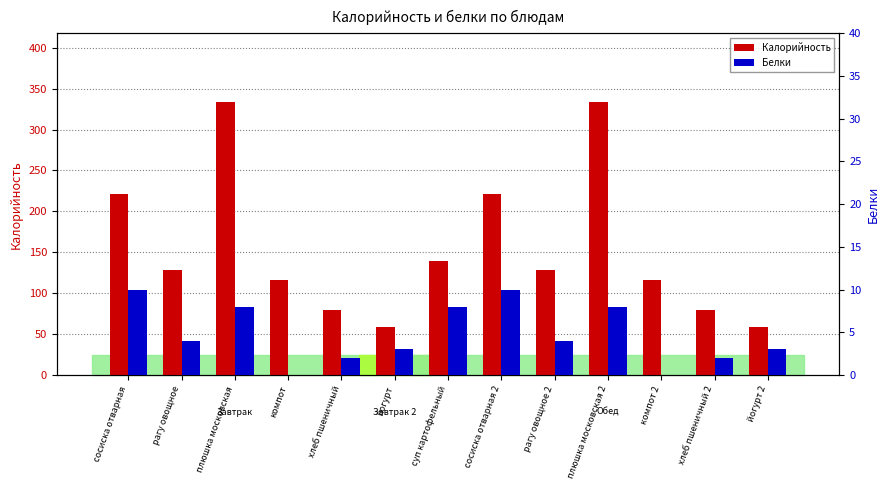

What is the total value across all series at рагу овощное 2?

132